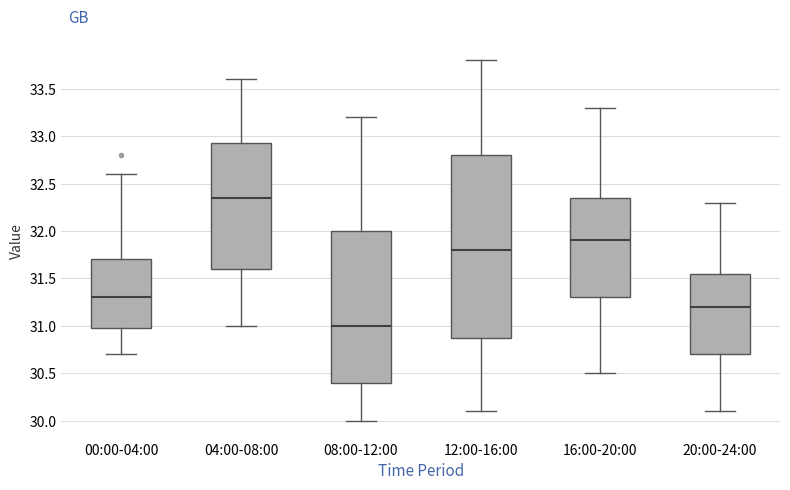

Which box is the tallest, from its lower edge to its upper edge?

12:00-16:00